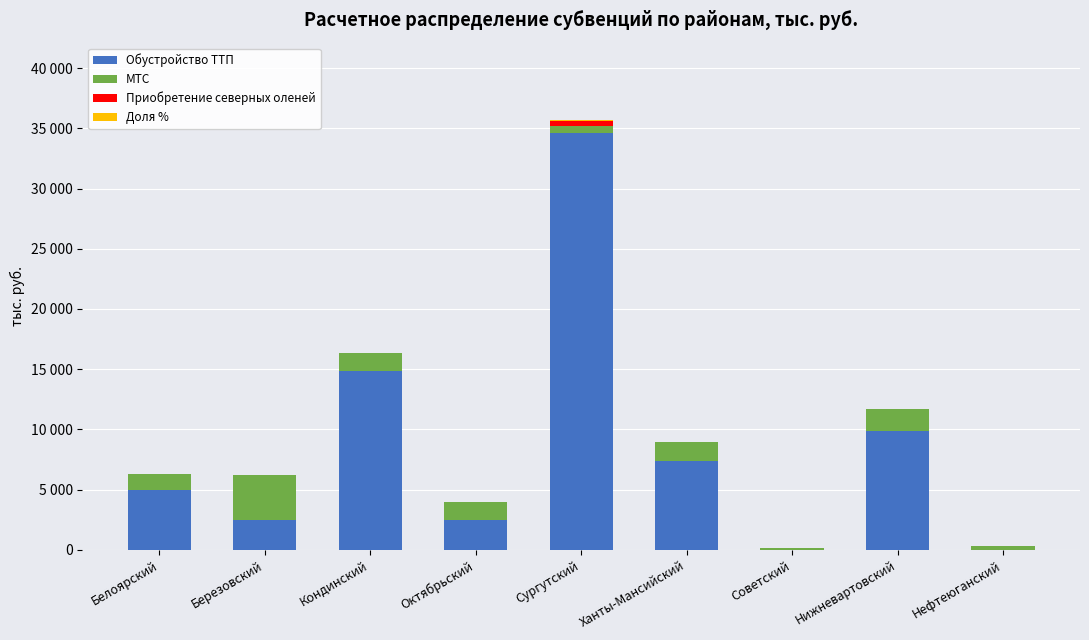

At how many categories does at least one series exceed 21246?

1